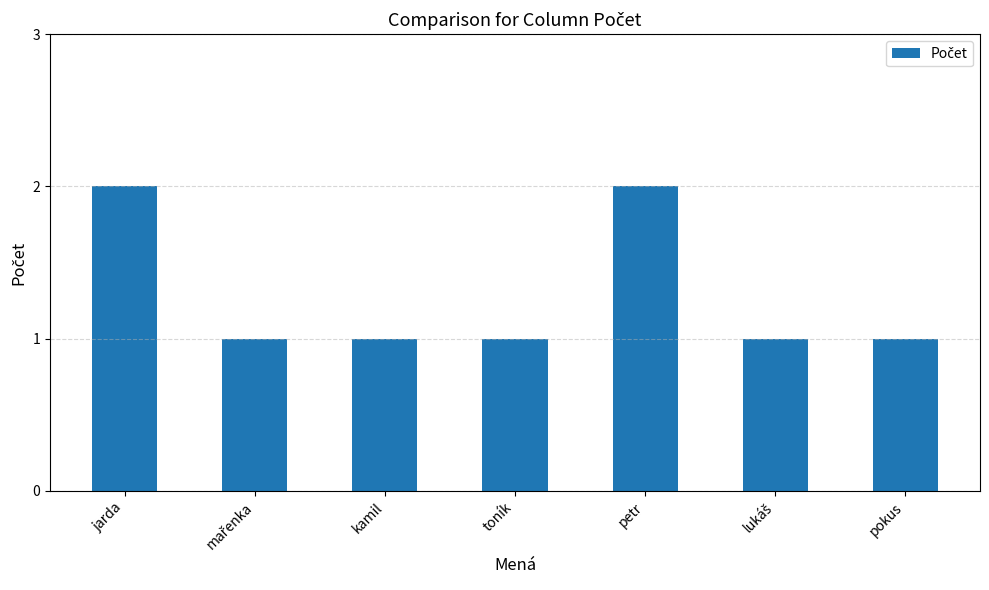

What is the greatest value displayed?

2